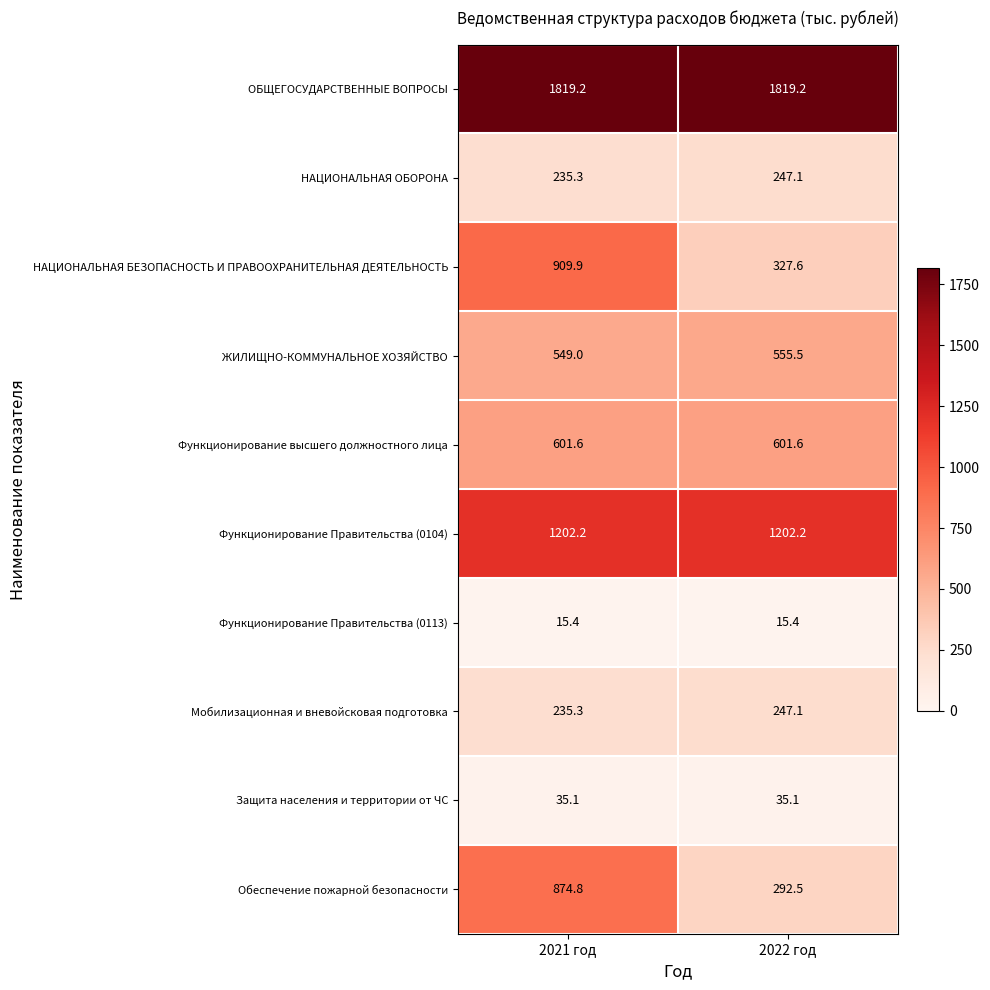

What is the sum of the Защита населения и территории от ЧС values at 2021 год and 2022 год?

70.2